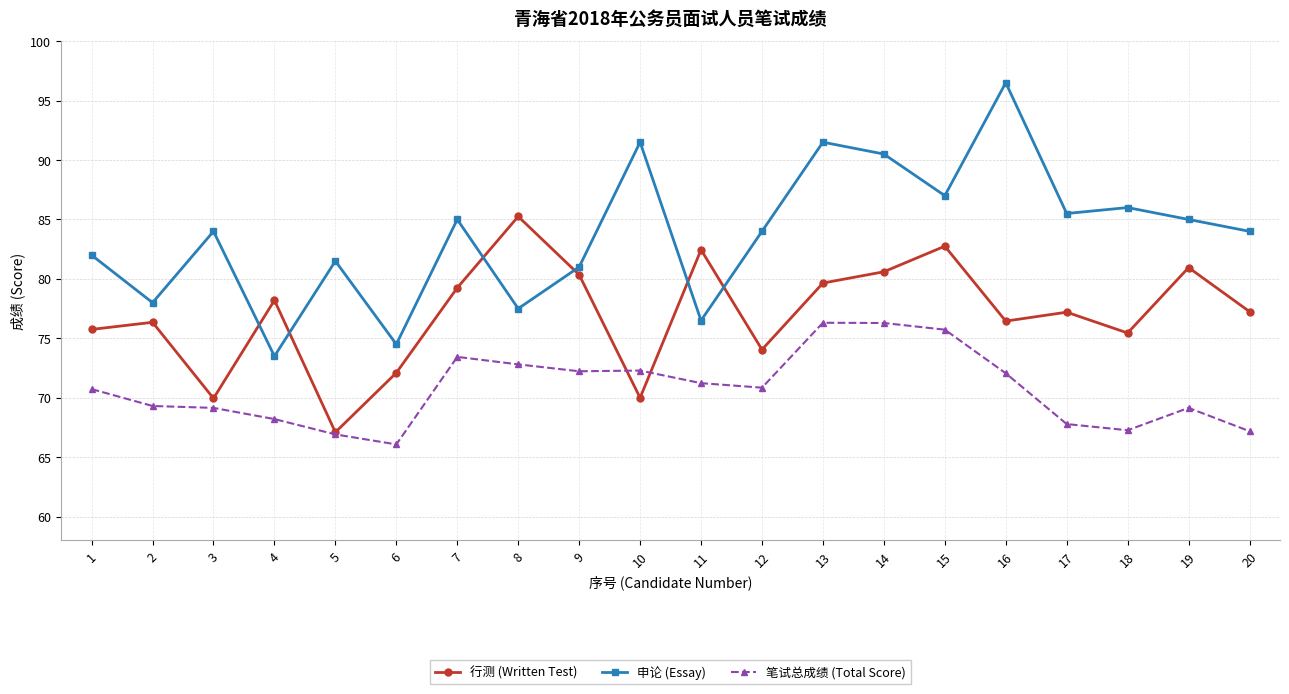

True or false: 行测 (Written Test) has a value of 43.1 at 2.

False